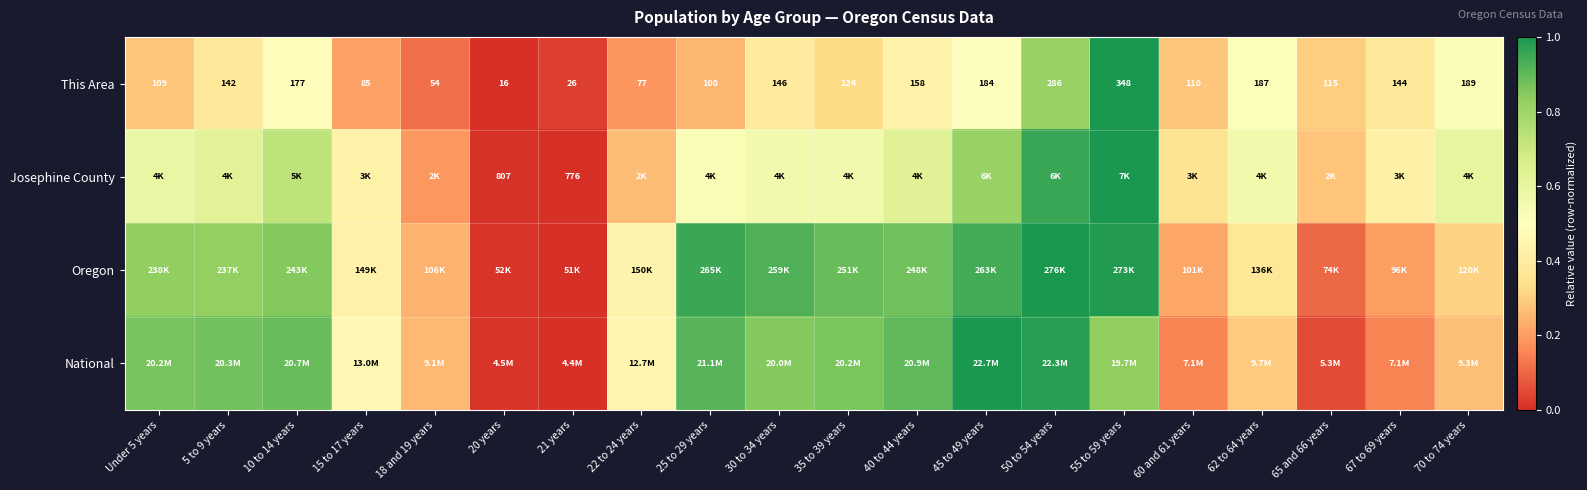

Rank the series at Under 5 years from highest to lowest value.

National, Oregon, Josephine County, This Area